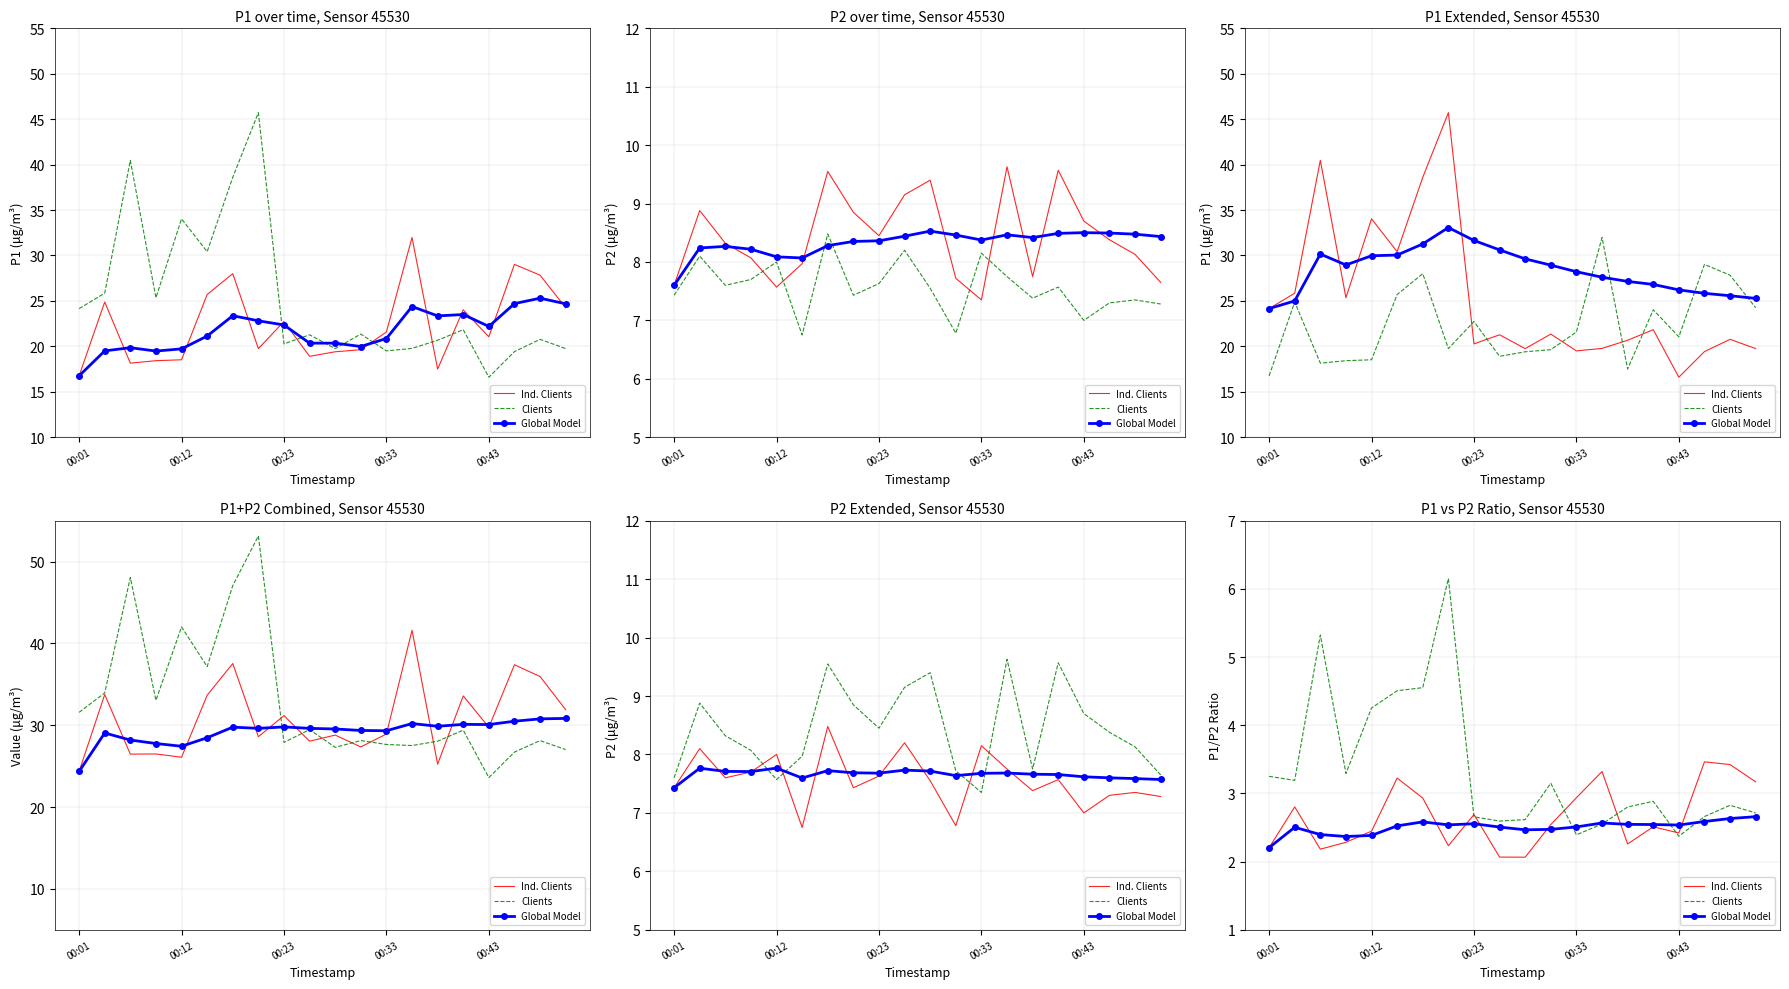

The Clients series shows 2.6 at 9. True or false?

True